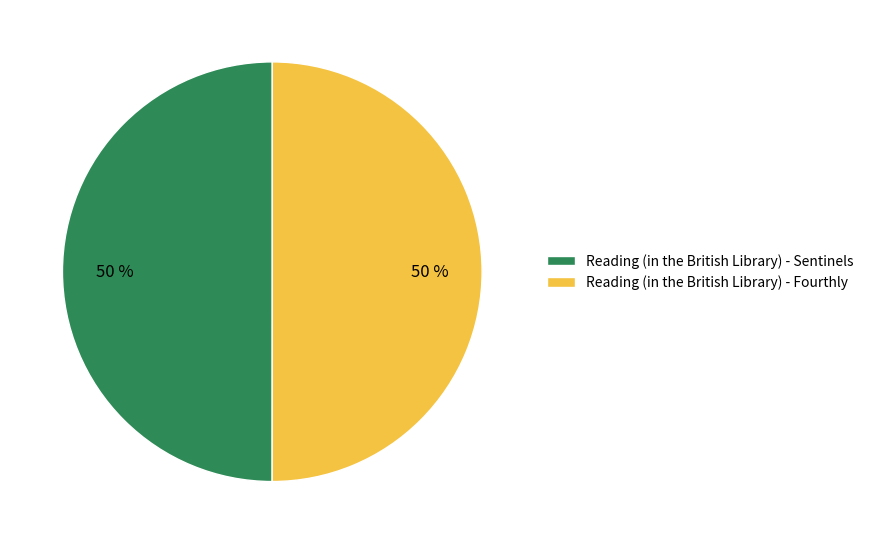

Do Reading (in the British Library) - Sentinels and Reading (in the British Library) - Fourthly together represent more than half of the pie?

Yes